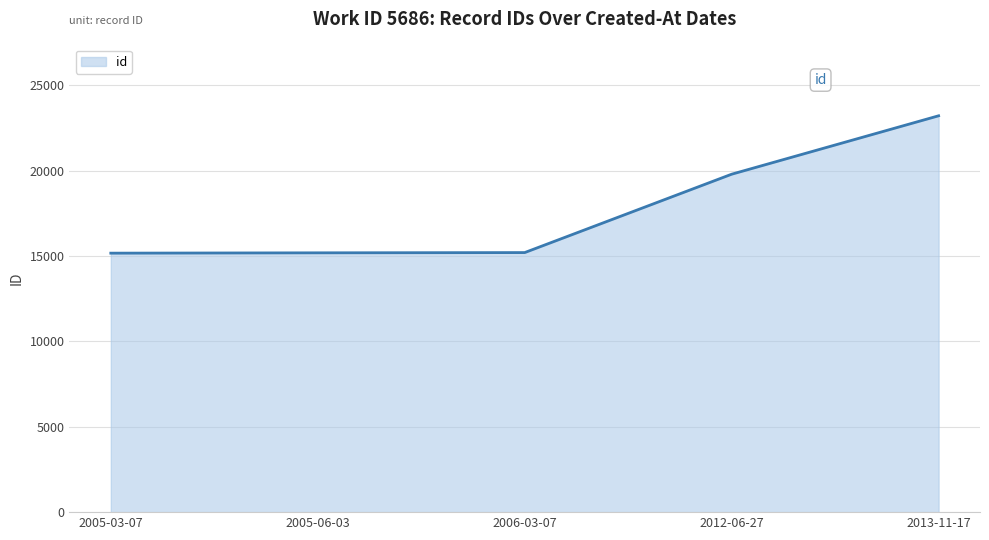

What is the change in value from 2012-06-27 to 2013-11-17?

+3423